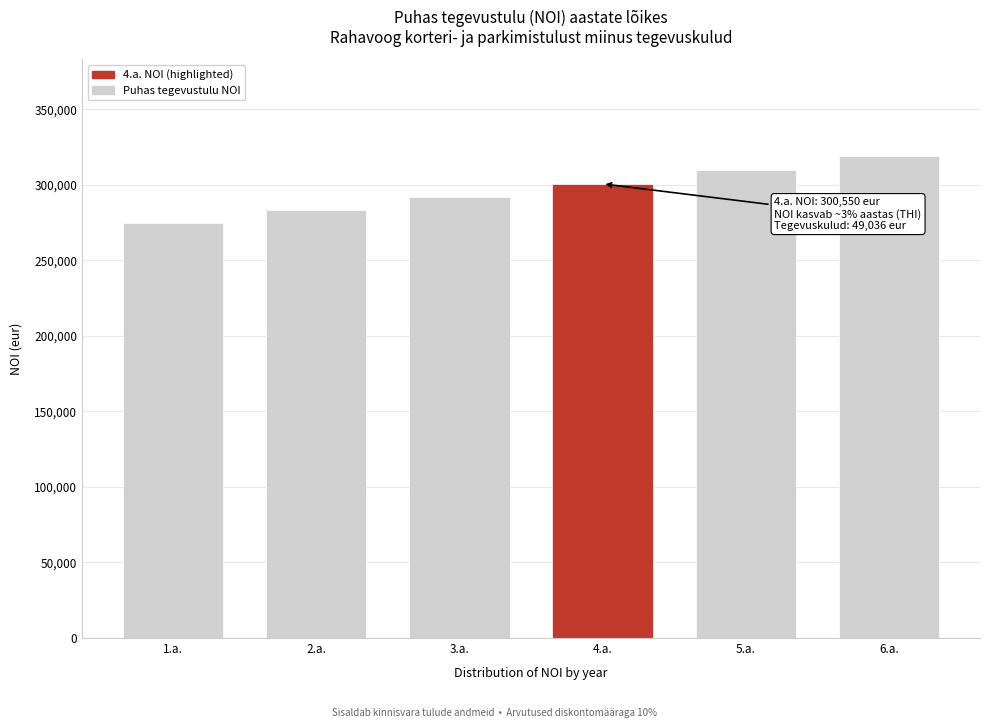

Reading left to right, list all the values displayed in this chart.

1.a.=274740.0	2.a.=283090.2	3.a.=291690.9	4.a.=300549.6	5.a.=309674.1	6.a.=319072.3